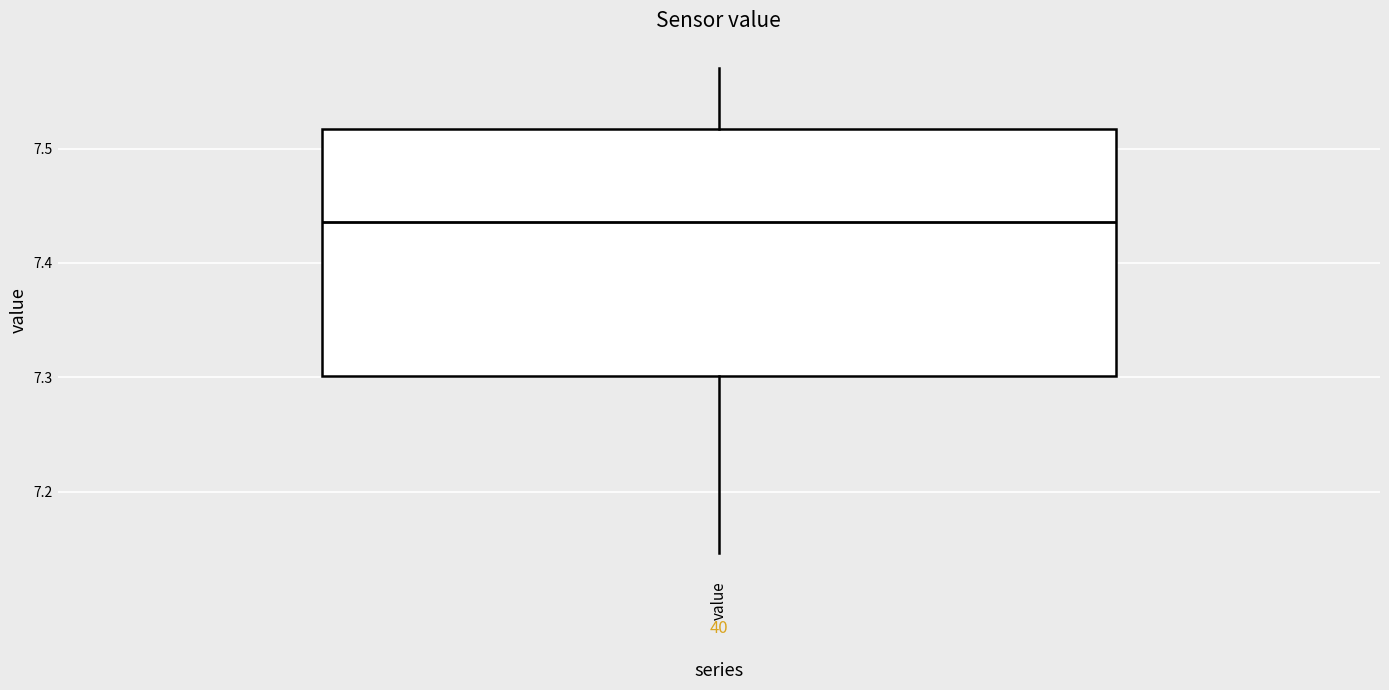

Where does the lower whisker of the box for value end on the y-axis? The values are not printed on the chart, so give them approximately, as read against the axis.

7.15